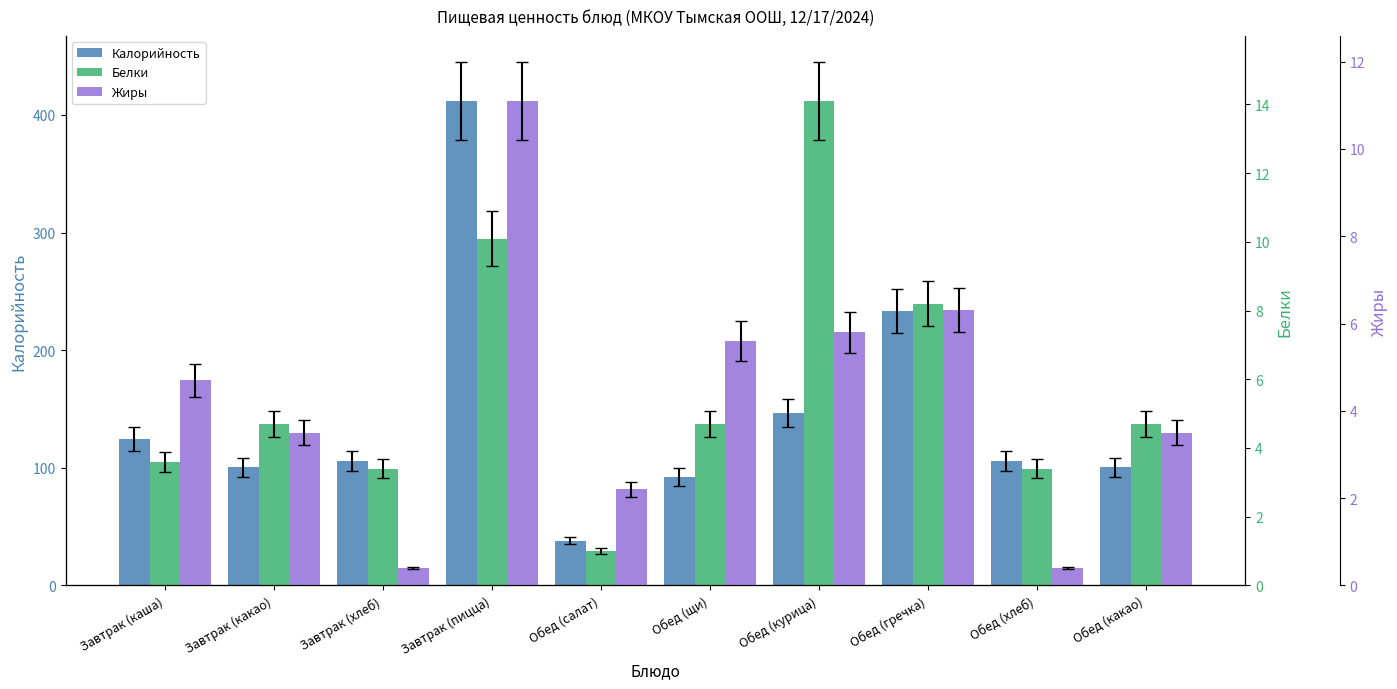

Does the chart contain stacked bars?

No